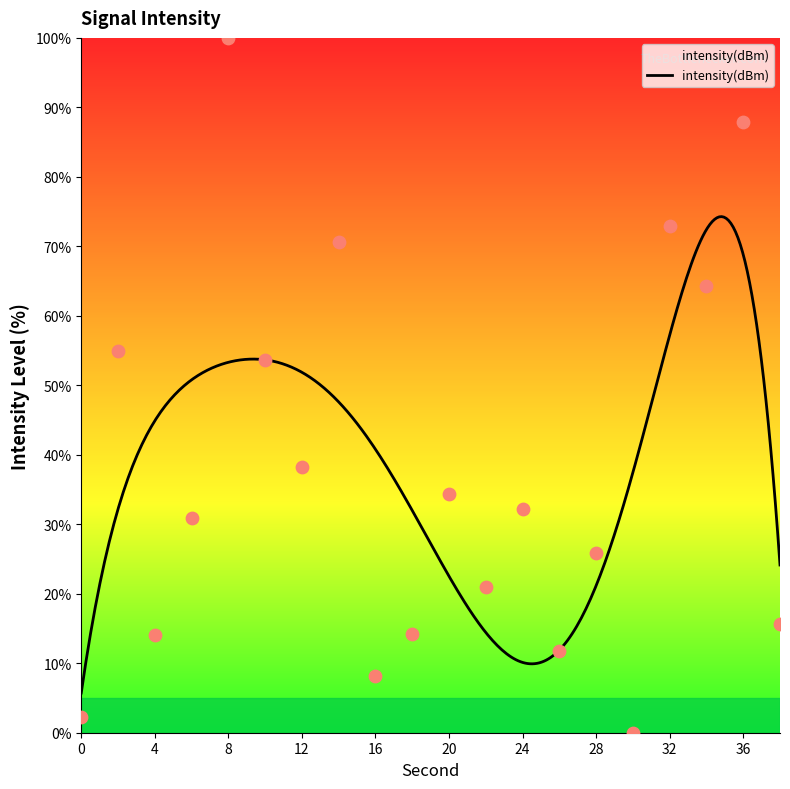

Which has a higher value, 38 or 12?

12